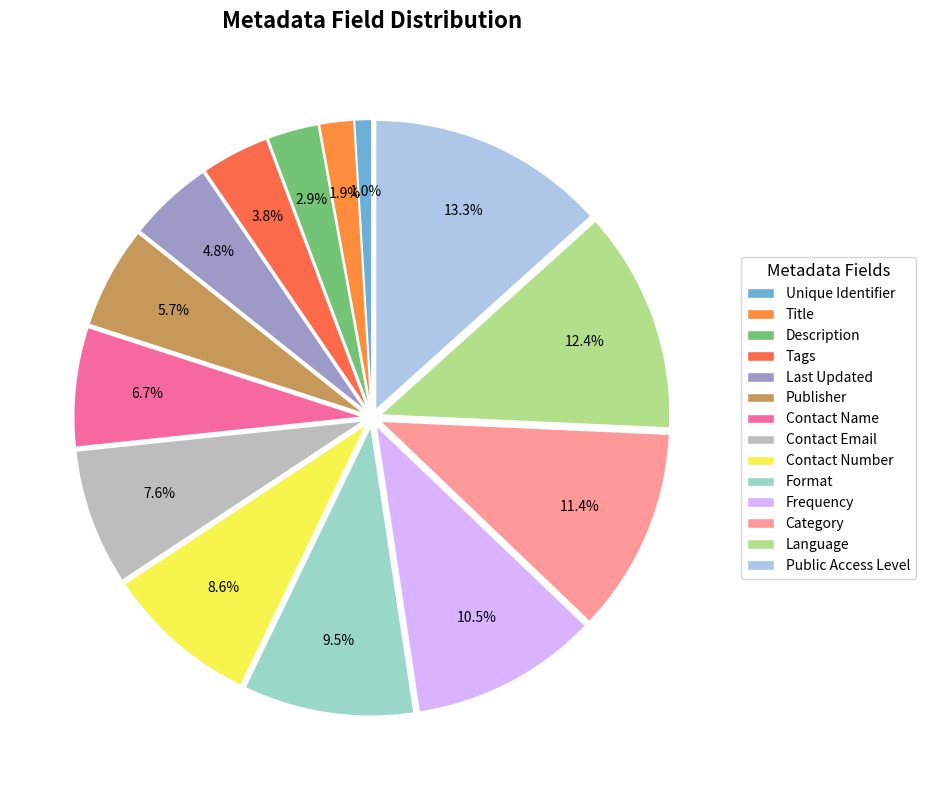

Is Public Access Level the majority of the pie?

No